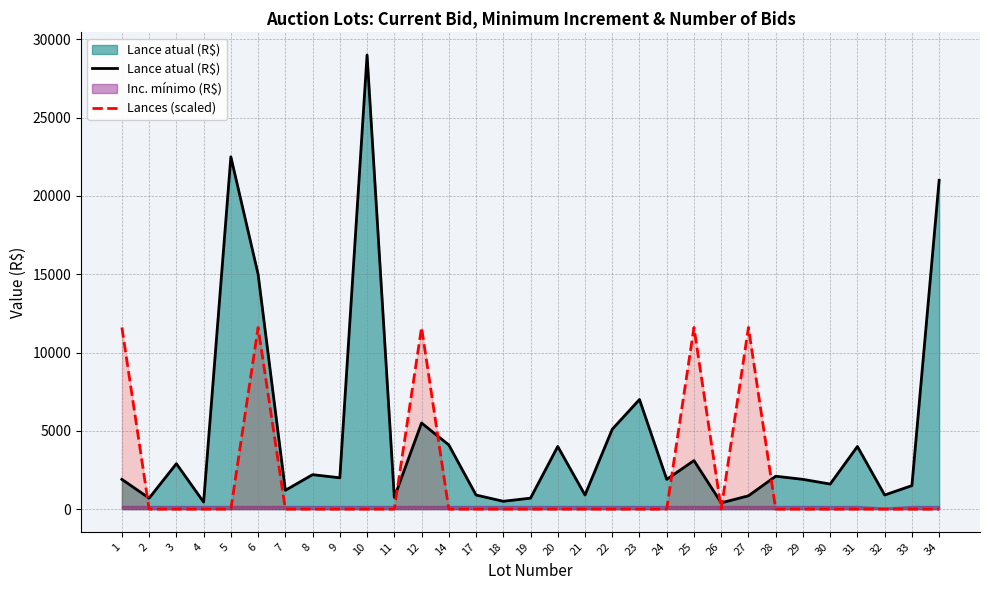

Rank the categories by Lances (scaled) value from highest to lowest.

1, 6, 12, 25, 27, 2, 3, 4, 5, 7, 8, 9, 10, 11, 14, 17, 18, 19, 20, 21, 22, 23, 24, 26, 28, 29, 30, 31, 32, 33, 34